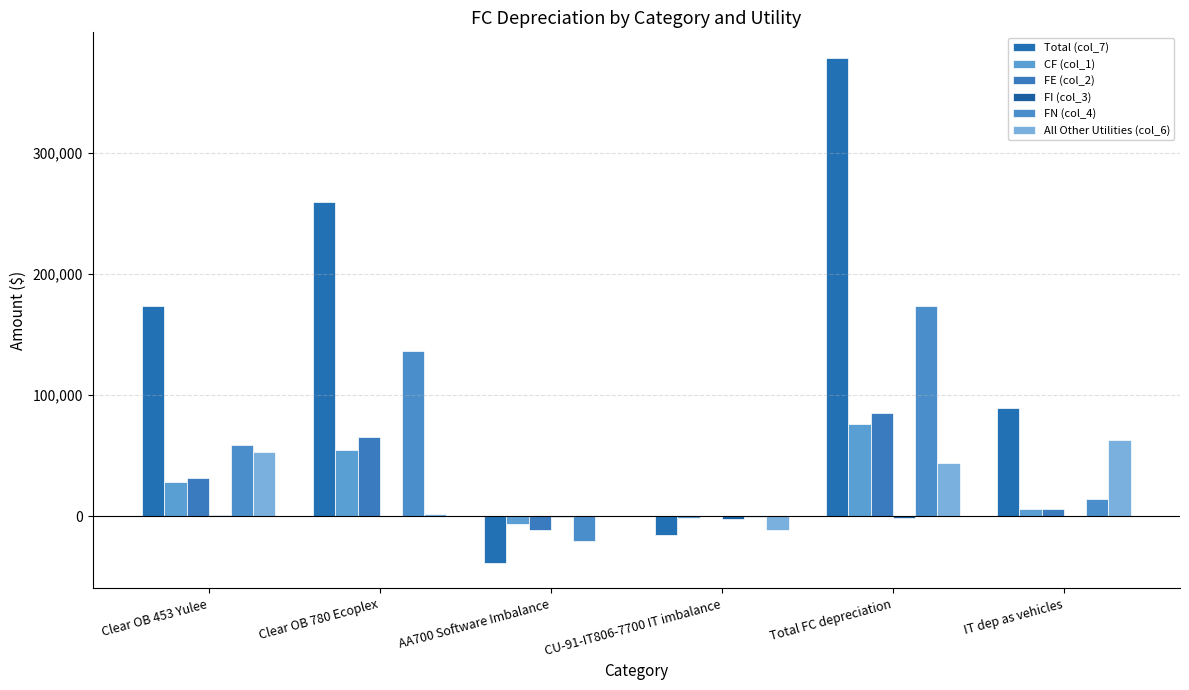

Are the bars horizontal?

No